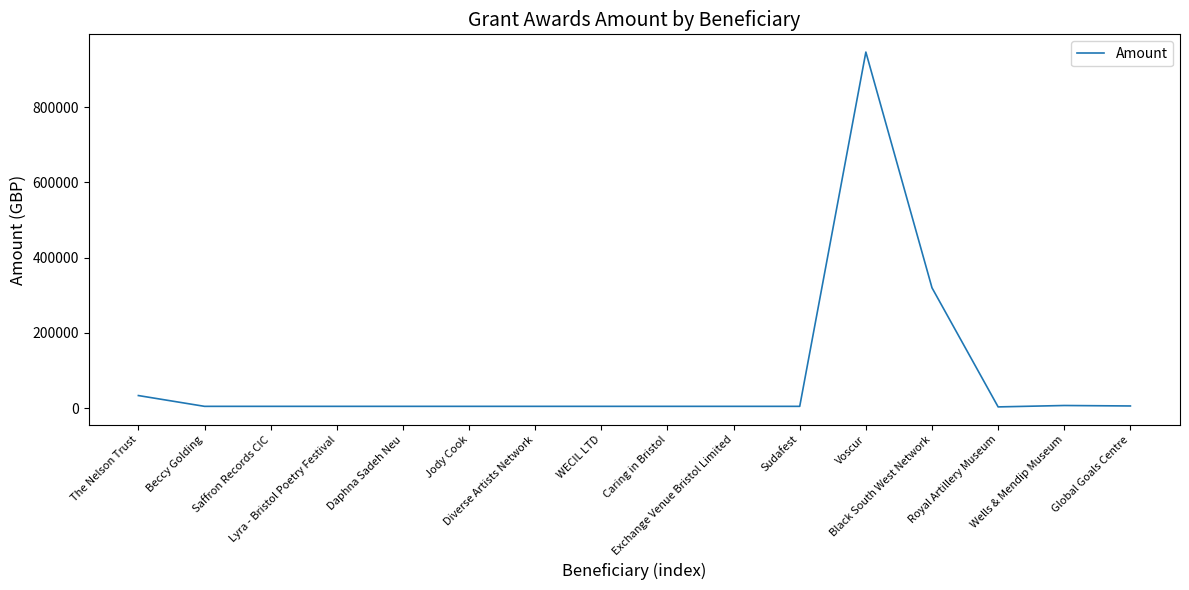

What is the difference between the maximum and minimum values?

942912